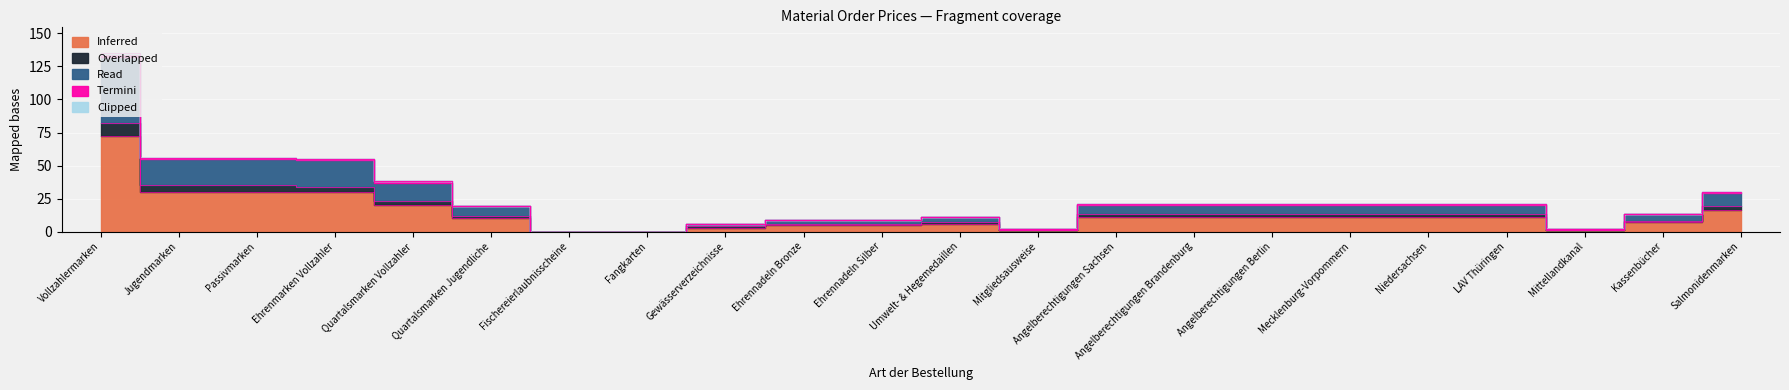

What is the maximum value shown in the chart?

132